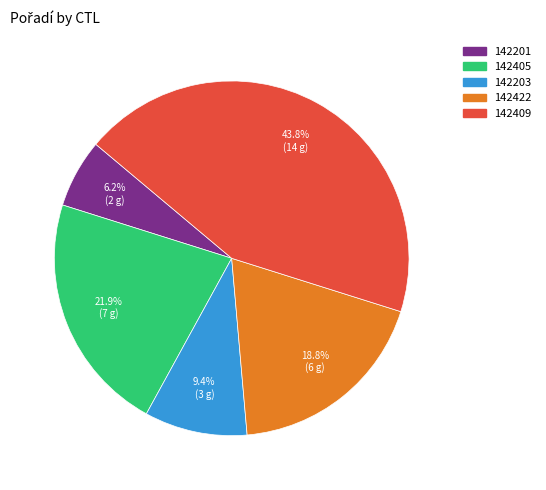

Combined, do 142422 and 142405 account for over 50%?

No